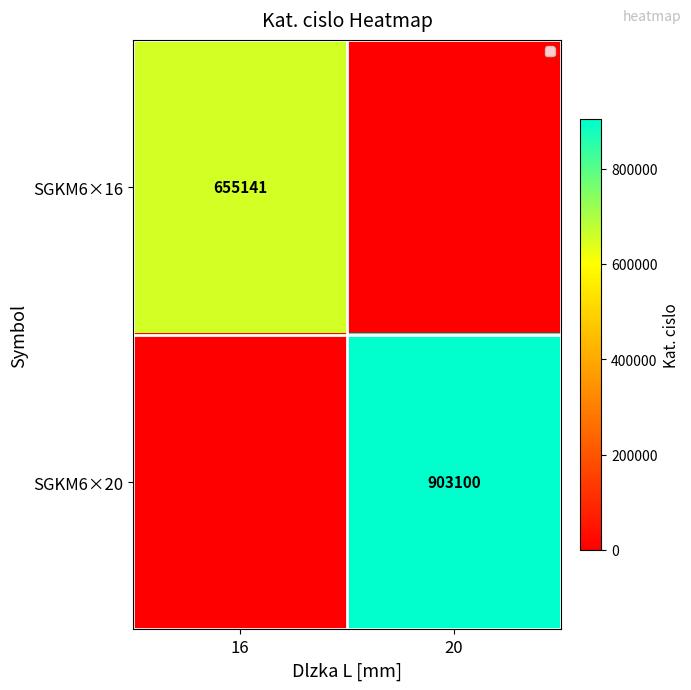

The SGKM6×16 series shows 655141 at 16. True or false?

True